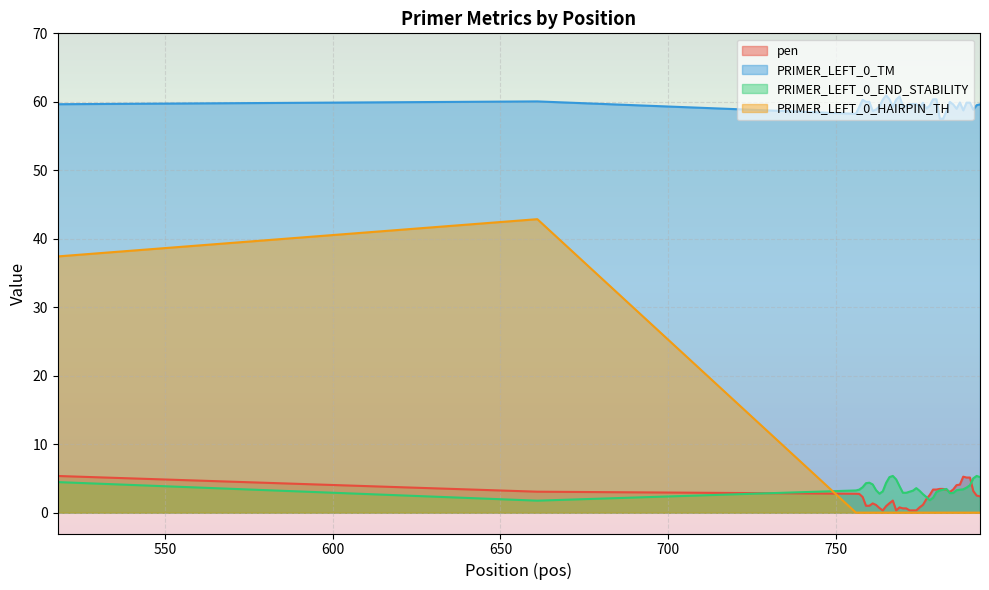

What is the greatest value displayed?

61.0